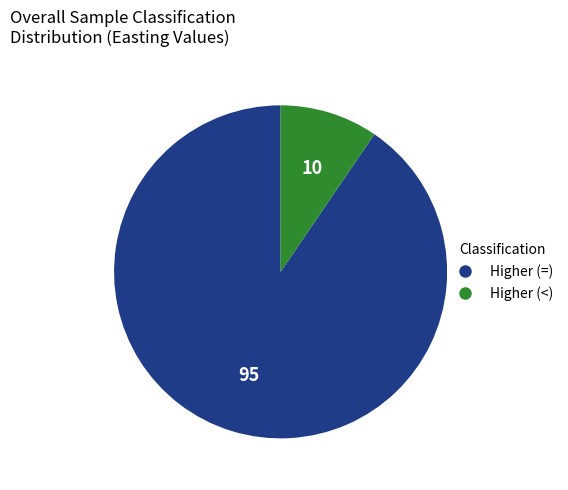

Combined, do Higher (<) and Higher (=) account for over 50%?

Yes